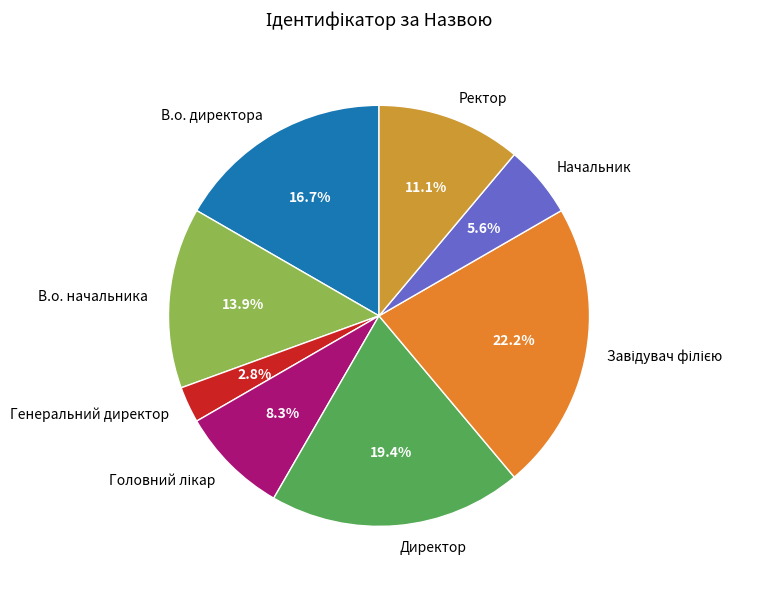

Count the number of slices in the pie.

8